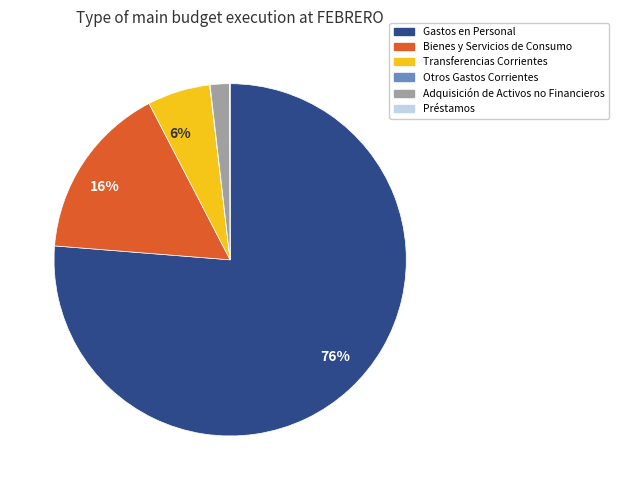

What is the majority slice?

Gastos en Personal